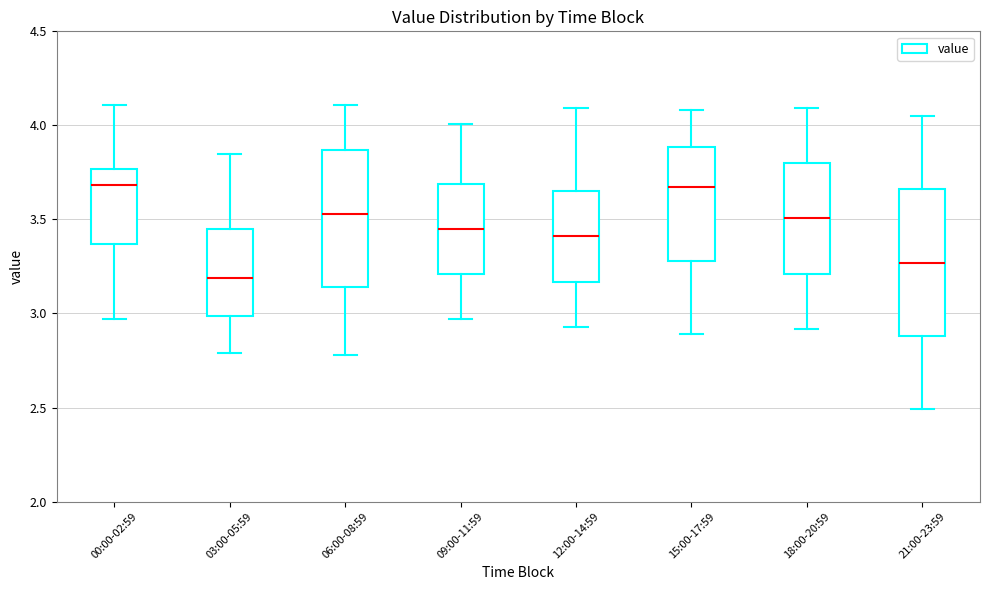

Reading left to right, read every box against the y-axis: the position of its median line, the range the box covers, and the ends of its whiskers. The values are not printed on the chart, so give them approximately, as read against the axis.

00:00-02:59: median 3.70, box 3.35 to 3.75, whiskers 2.95 to 4.10
03:00-05:59: median 3.20, box 3.00 to 3.45, whiskers 2.80 to 3.85
06:00-08:59: median 3.55, box 3.15 to 3.85, whiskers 2.80 to 4.10
09:00-11:59: median 3.45, box 3.20 to 3.70, whiskers 2.95 to 4.00
12:00-14:59: median 3.40, box 3.15 to 3.65, whiskers 2.95 to 4.10
15:00-17:59: median 3.65, box 3.30 to 3.90, whiskers 2.90 to 4.10
18:00-20:59: median 3.50, box 3.20 to 3.80, whiskers 2.90 to 4.10
21:00-23:59: median 3.25, box 2.90 to 3.65, whiskers 2.50 to 4.05